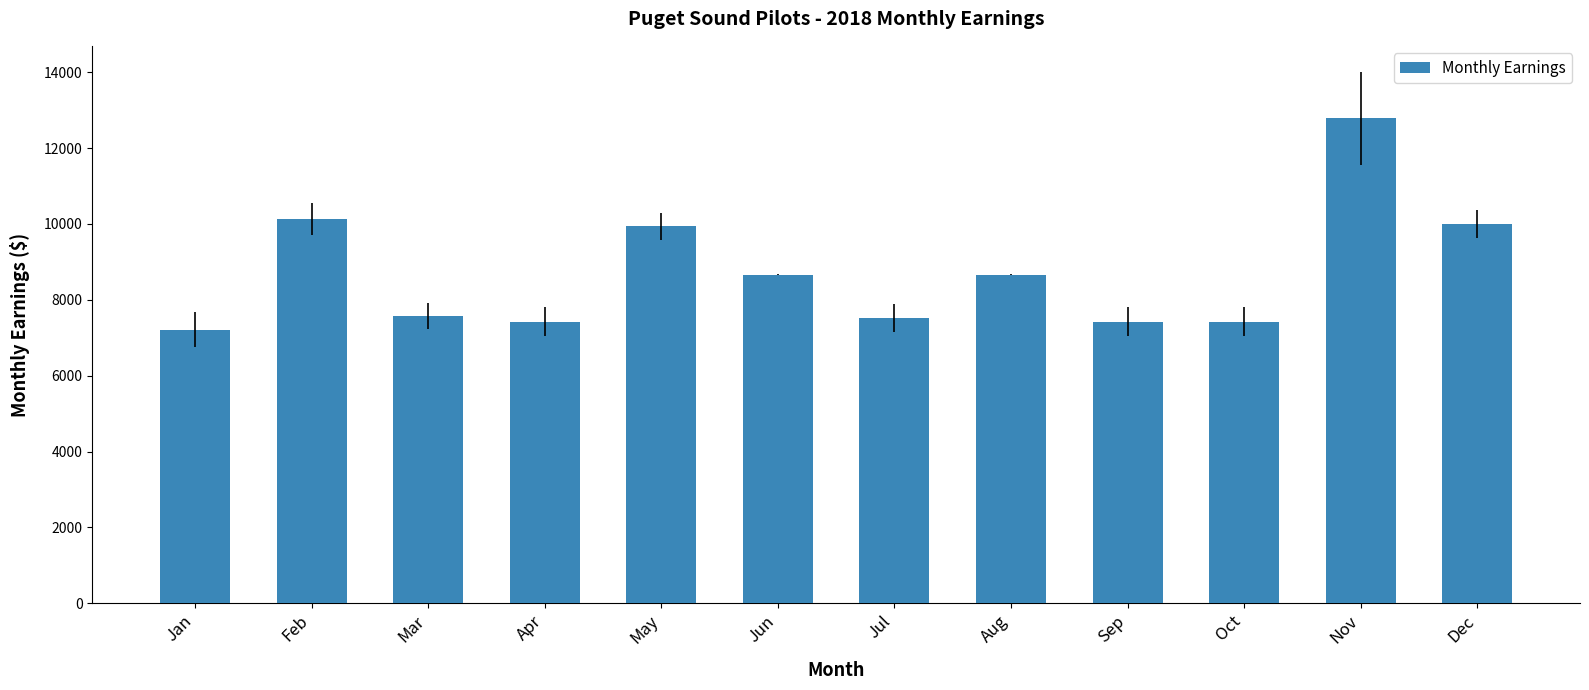

Where does the data first go above 8666?

Feb